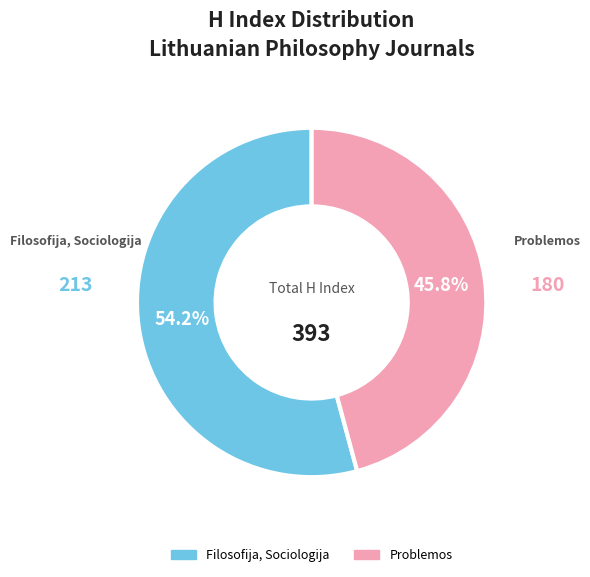

Rank the categories by value from lowest to highest.

Problemos, Filosofija, Sociologija